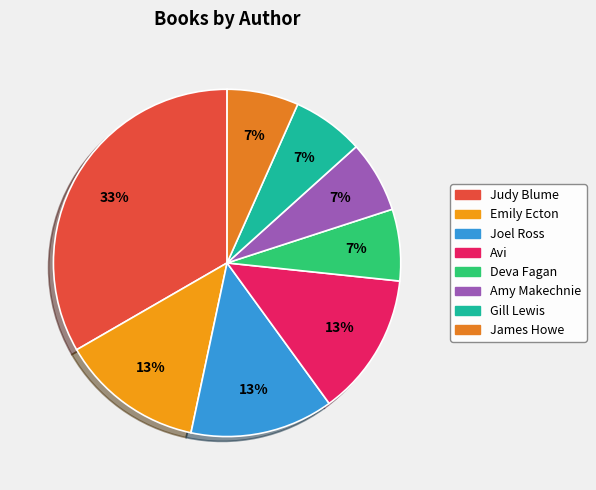

Is it true that Amy Makechnie is 7% of the pie?

True